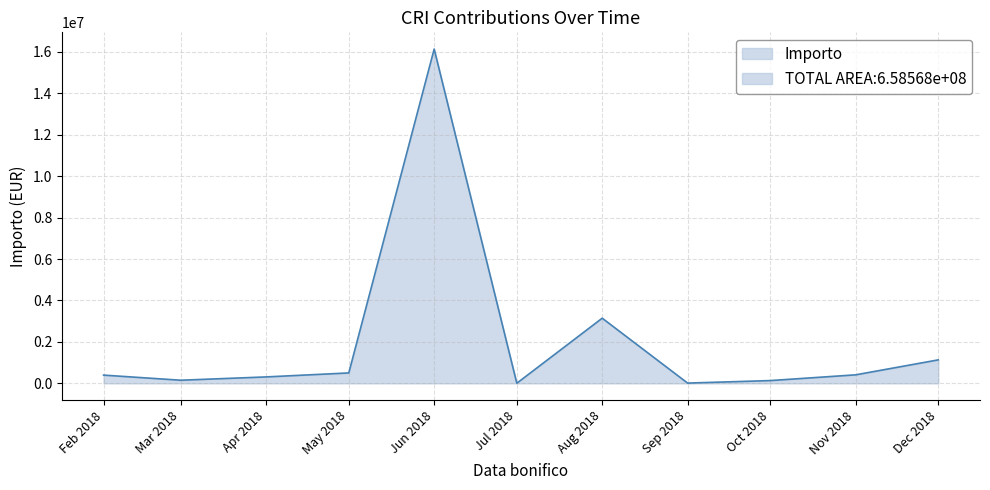

Count the number of data series in this chart.

1